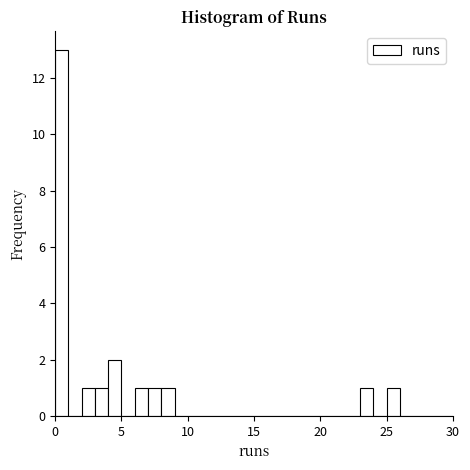

Around what value on the x-axis is the tallest bar? Give the approximate position of its centre, as read against the axis.

0.5